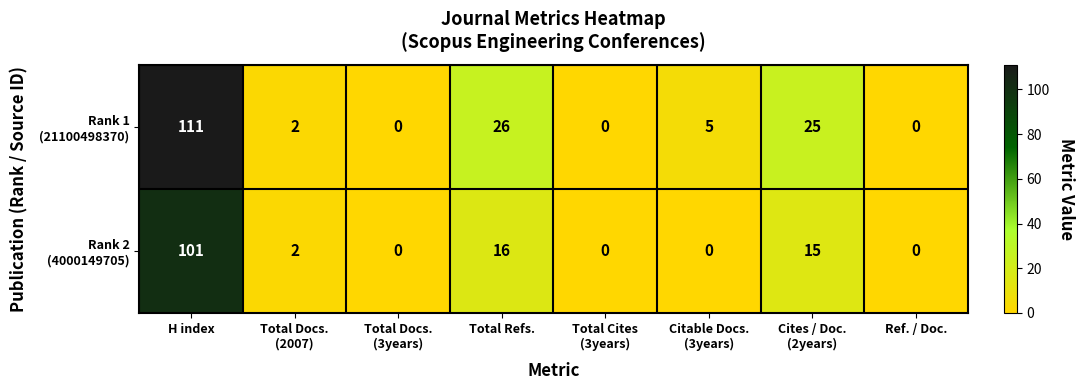

At which category is the sum across all series the highest?

H index